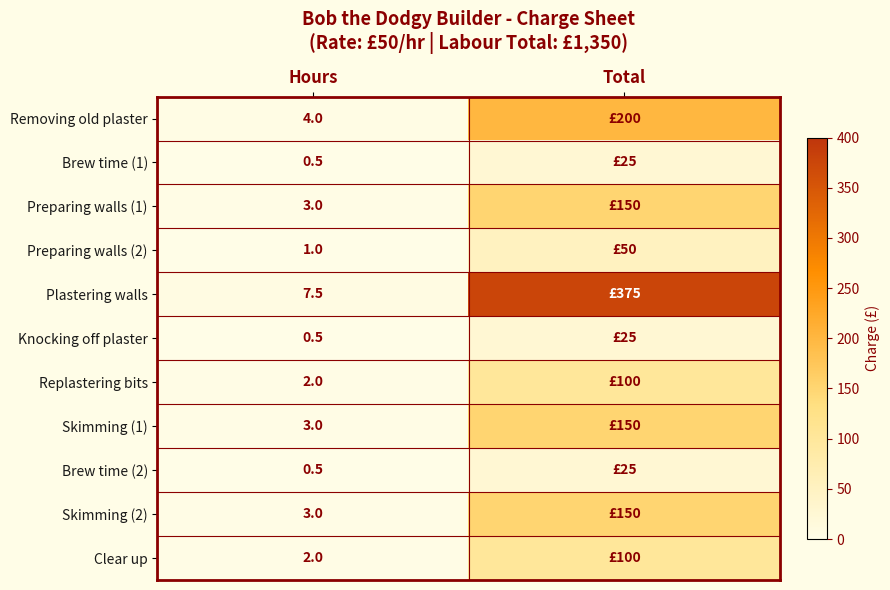

What is the total value across all series at Hours?

27.0